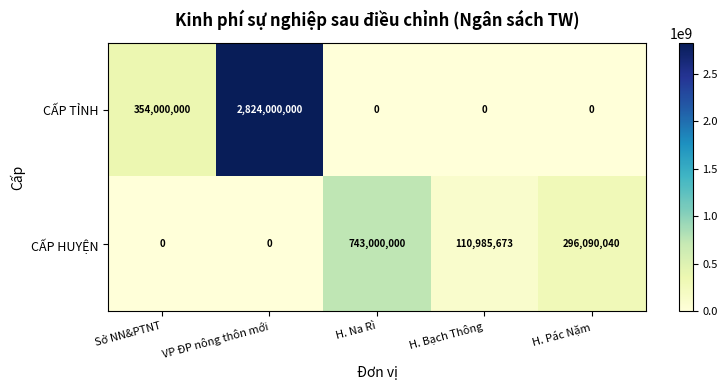

The value of CẤP HUYỆN at VP ĐP nông thôn mới is -356396849. True or false?

False